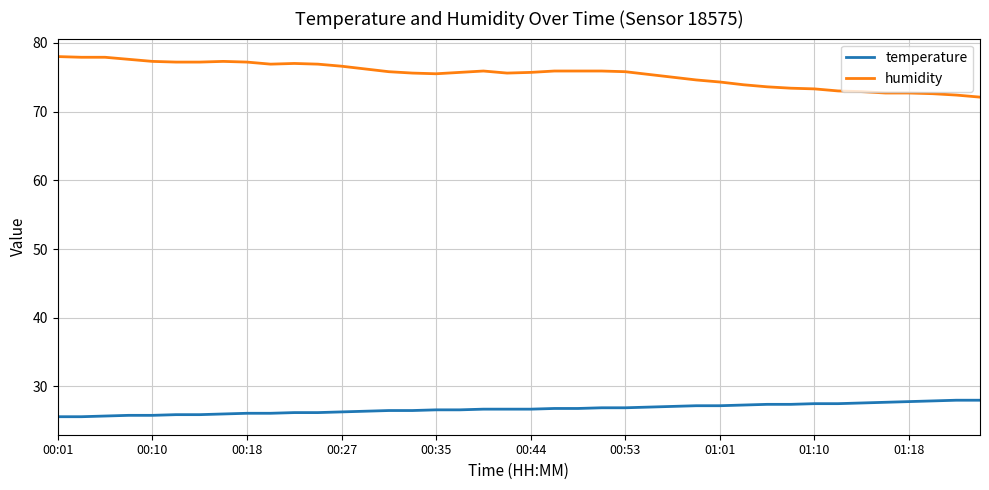

What is the maximum value for temperature?

28.0